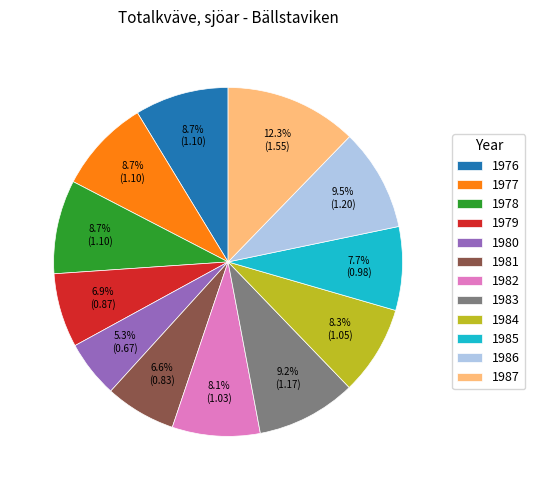

True or false: 1985 accounts for 8% of the total.

True